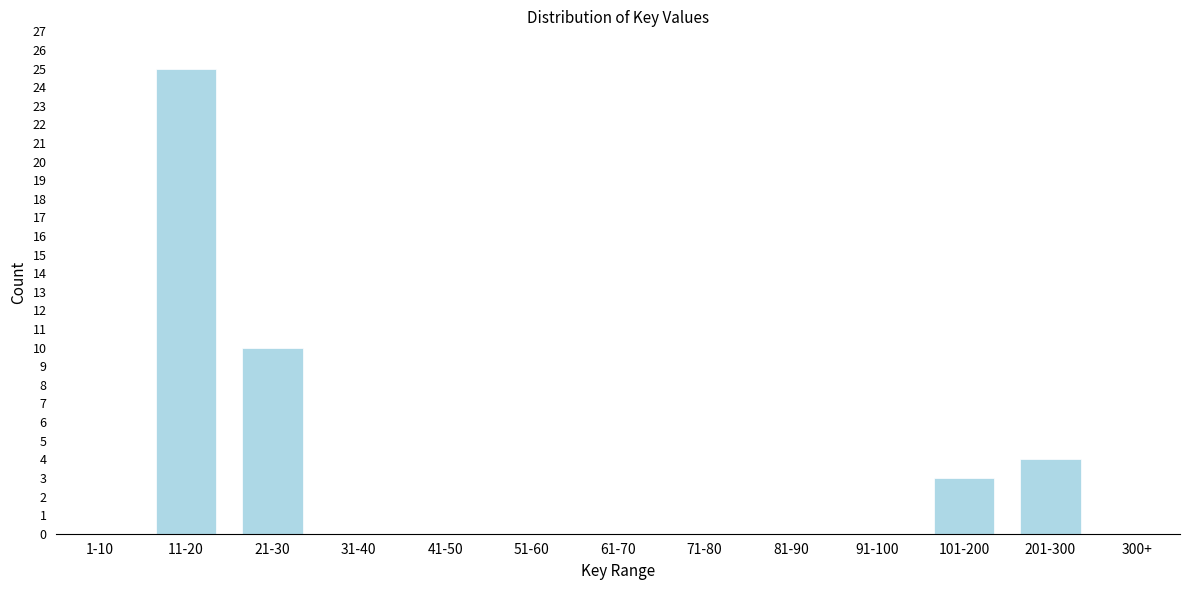

Reading left to right, list all the values displayed in this chart.

1-10=0	11-20=25	21-30=10	31-40=0	41-50=0	51-60=0	61-70=0	71-80=0	81-90=0	91-100=0	101-200=3	201-300=4	300+=0